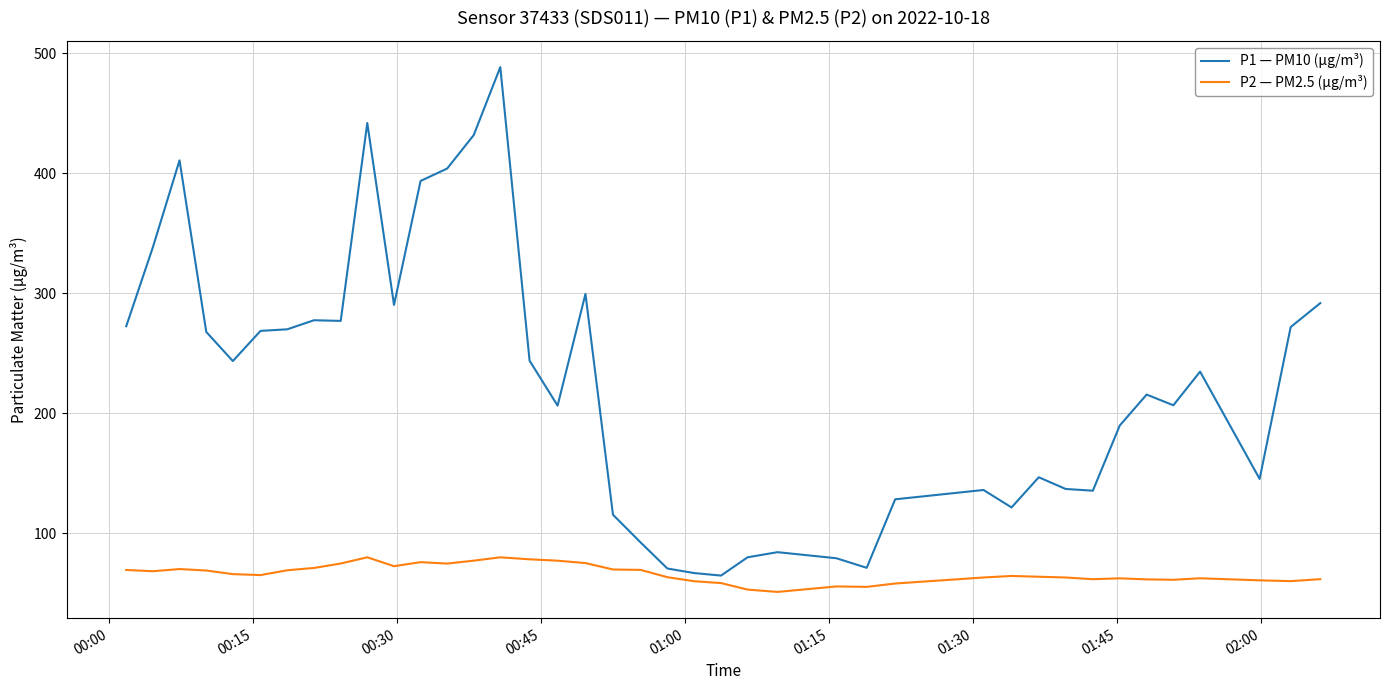

Which series has the largest total across all categories?

P1 — PM10 (µg/m³)